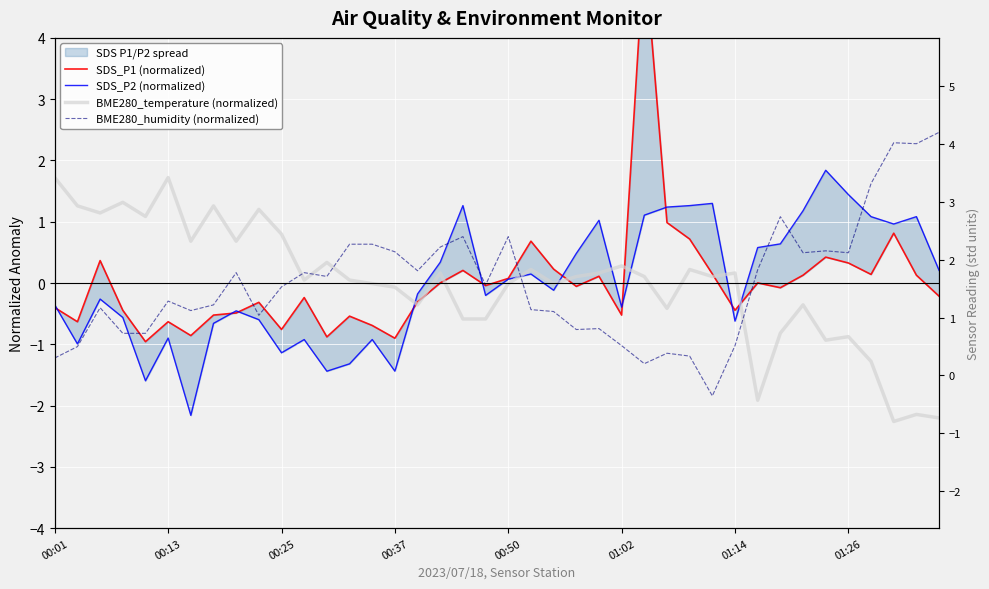

What is the difference between the maximum and second lowest values in the BME280_humidity (normalized) series?

3.8